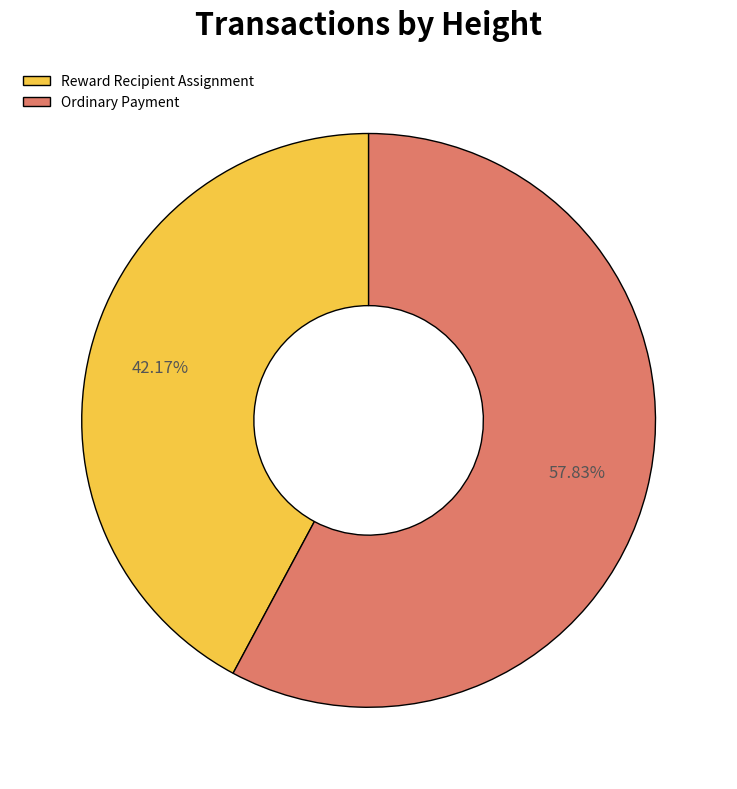

Approximately how many times larger is the value at Reward Recipient Assignment compared to Ordinary Payment?

0.7